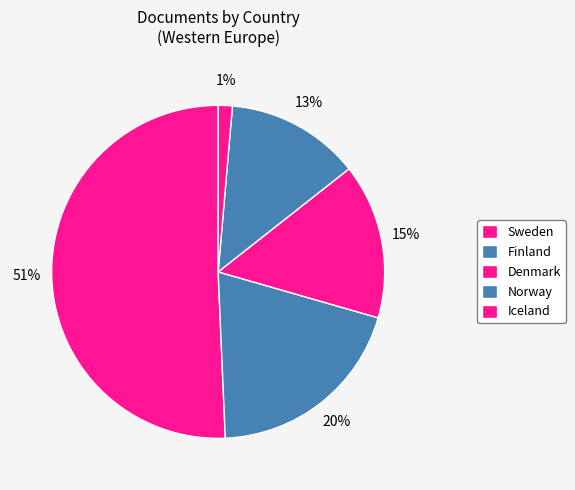

Is there a majority slice in this chart?

Yes